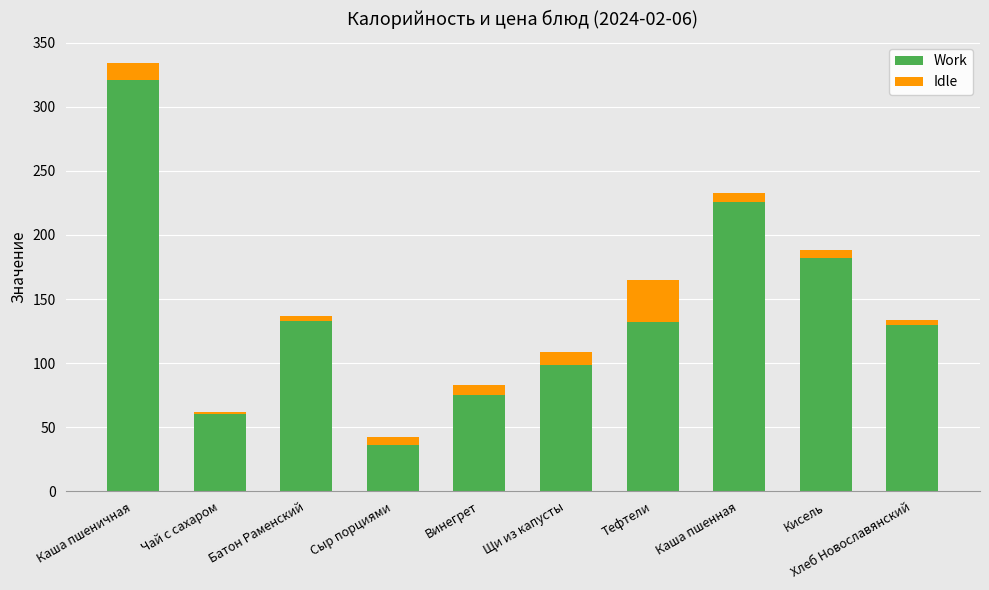

At which label does Work first exceed 132?

Каша пшеничная